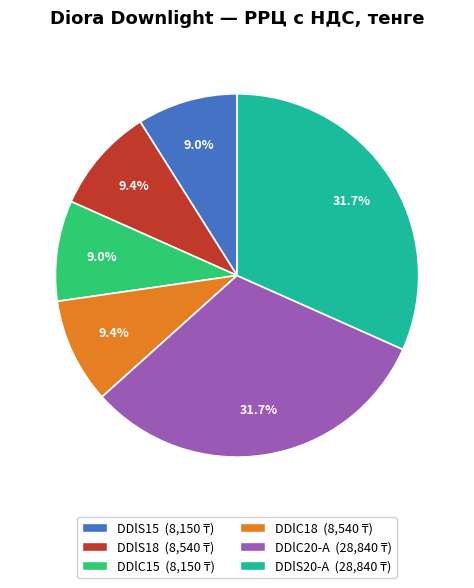

To the nearest percent, what is the combined percentage of DDlS18 and DDlC15?

18%